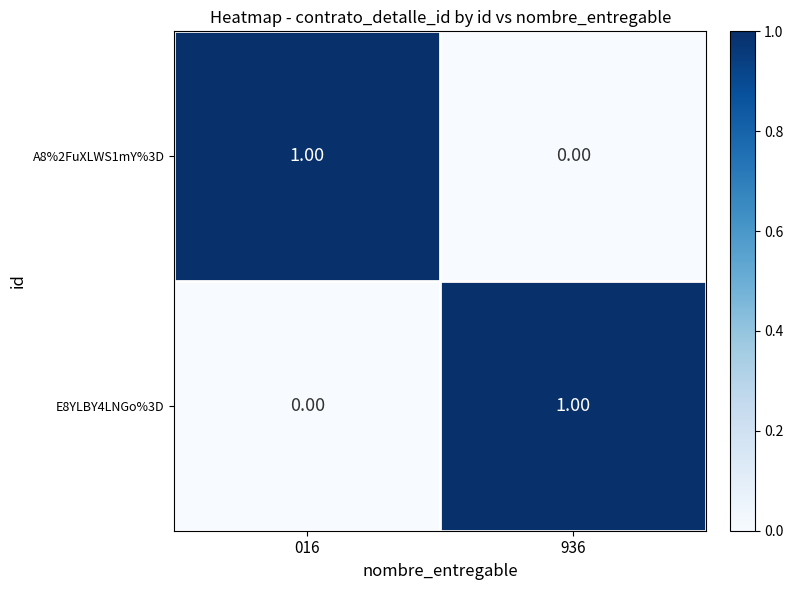

What is the total value across all series at 936?

1